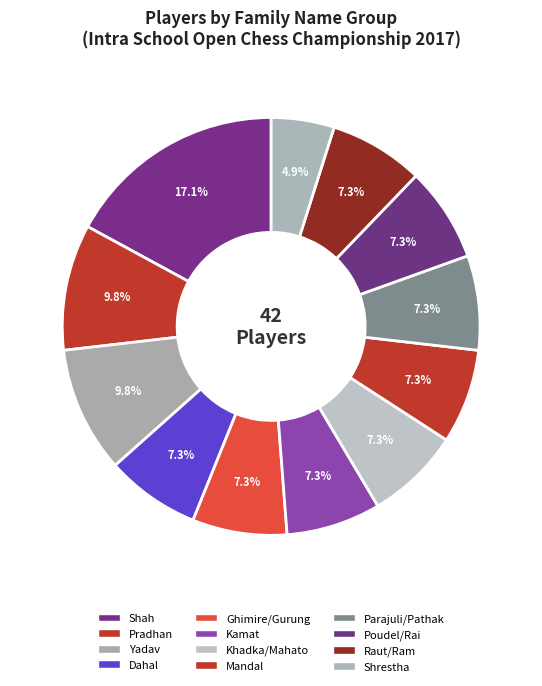

True or false: Kamat accounts for 1% of the total.

False